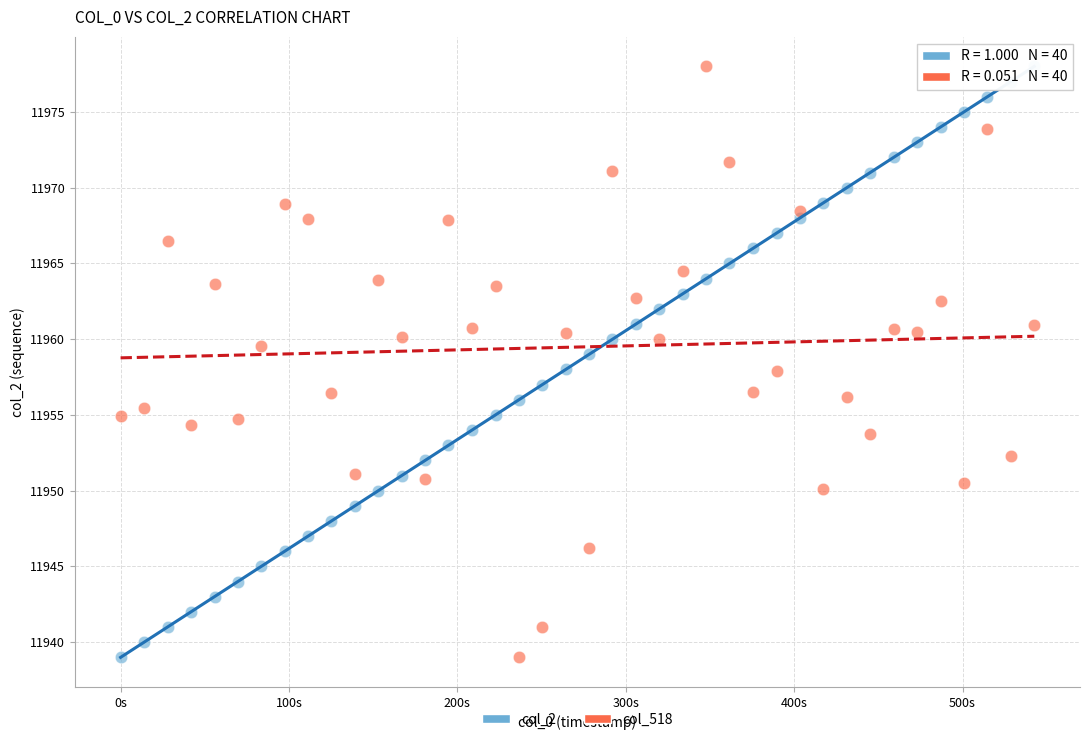

Across all data points, what is the range of X values (max minus min)?

542.6